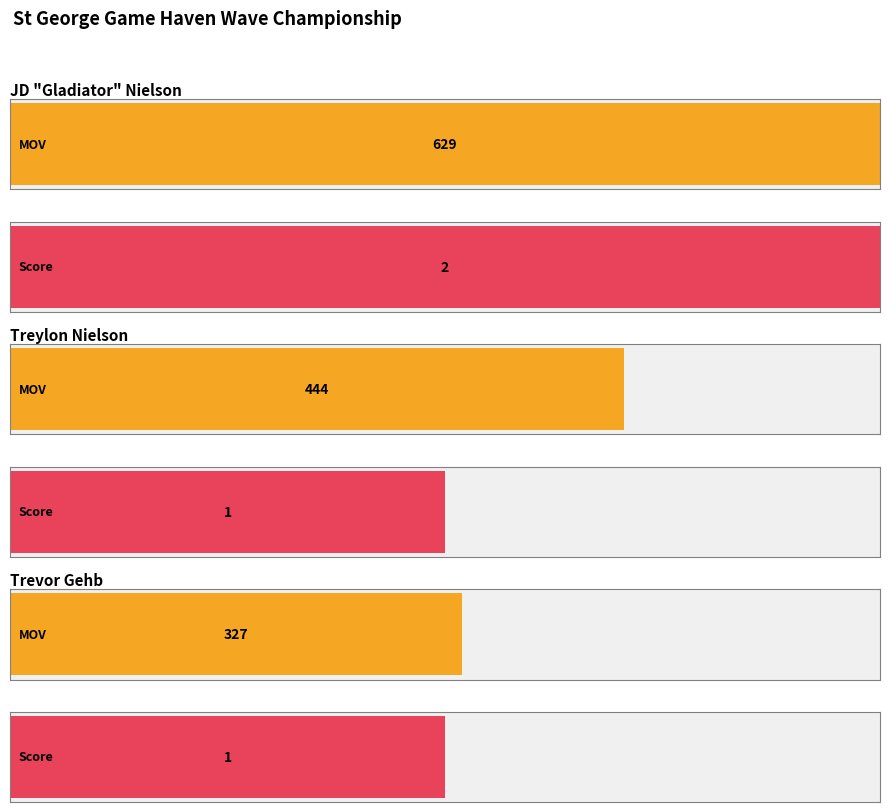

What is the label of the 1st bar from the right?

Trevor Gehb